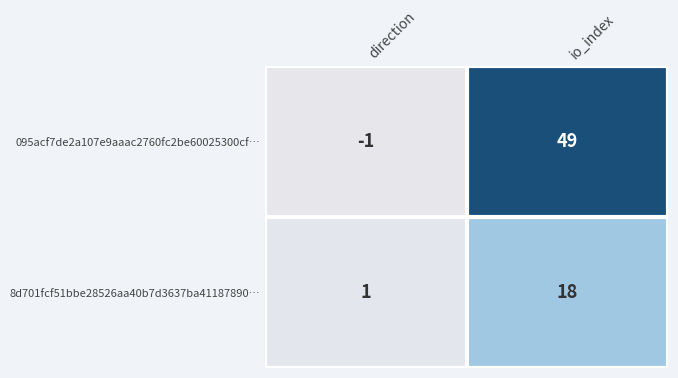

Rank the series at direction from lowest to highest value.

095acf7de2a107e9aaac2760fc2be60025300cf…, 8d701fcf51bbe28526aa40b7d3637ba41187890…